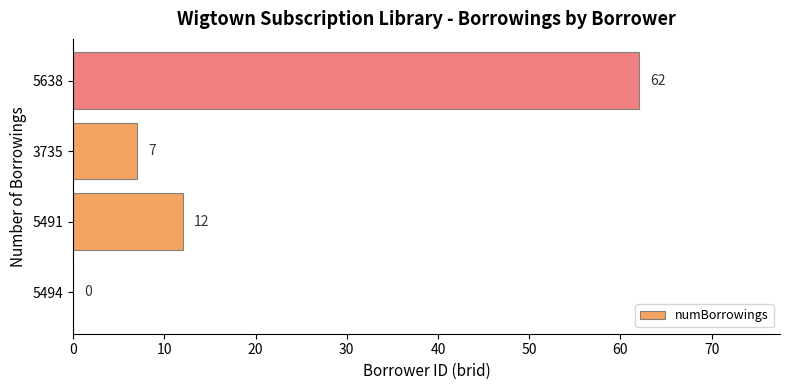

What value does the data have at 5491?

12